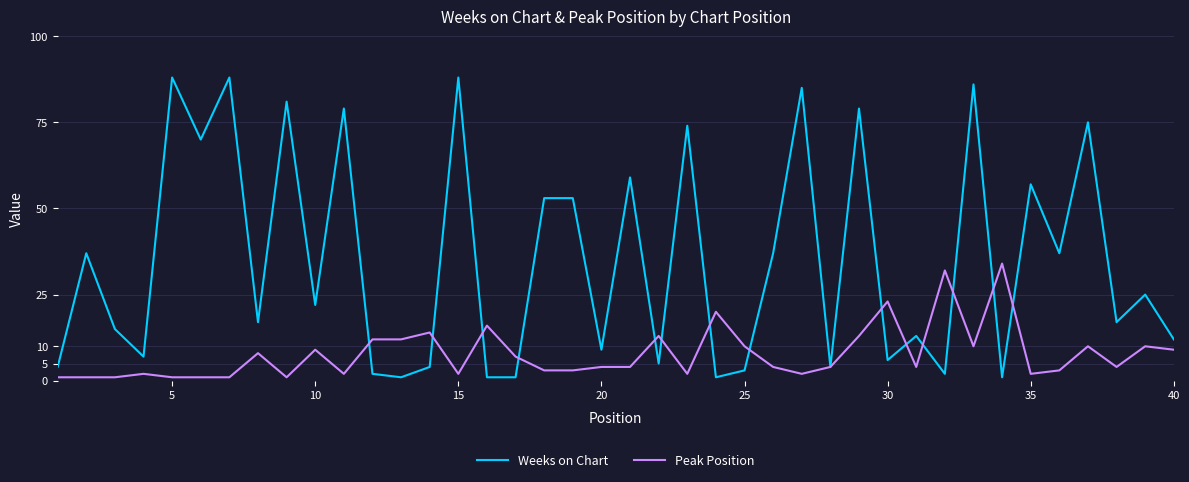

What is the highest value of the Weeks on Chart series?

88